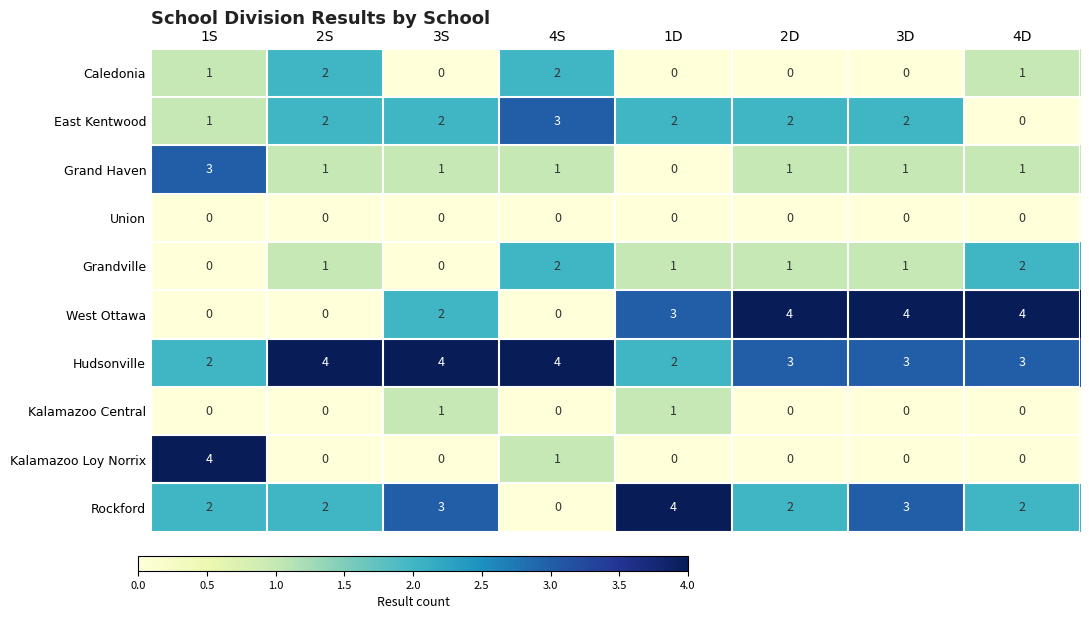

What is the total value across all series at 1D?

13